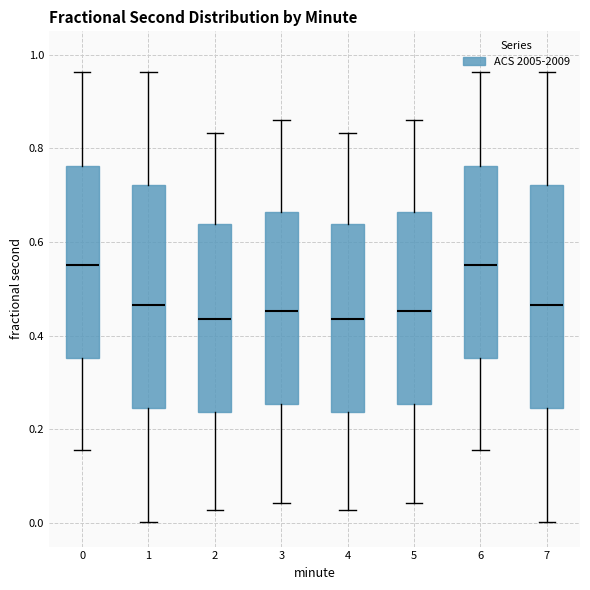

Reading left to right, transcribe this box plot: for each box, give where its median line is, the range the box spans, and where its two whiskers end, as read against the y-axis. The values are not printed on the chart, so give them approximately, as read against the axis.

0: median 0.56, box 0.36 to 0.76, whiskers 0.16 to 0.96
1: median 0.46, box 0.24 to 0.72, whiskers 0.00 to 0.96
2: median 0.44, box 0.24 to 0.64, whiskers 0.02 to 0.84
3: median 0.46, box 0.26 to 0.66, whiskers 0.04 to 0.86
4: median 0.44, box 0.24 to 0.64, whiskers 0.02 to 0.84
5: median 0.46, box 0.26 to 0.66, whiskers 0.04 to 0.86
6: median 0.56, box 0.36 to 0.76, whiskers 0.16 to 0.96
7: median 0.46, box 0.24 to 0.72, whiskers 0.00 to 0.96